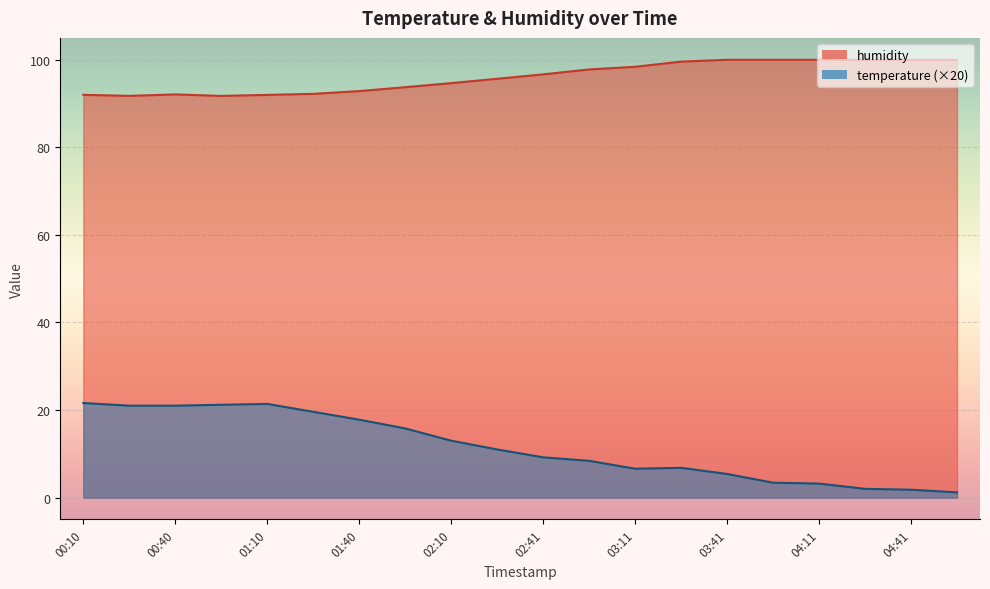

Is it true that temperature equals 35.0 at 00:55?

False